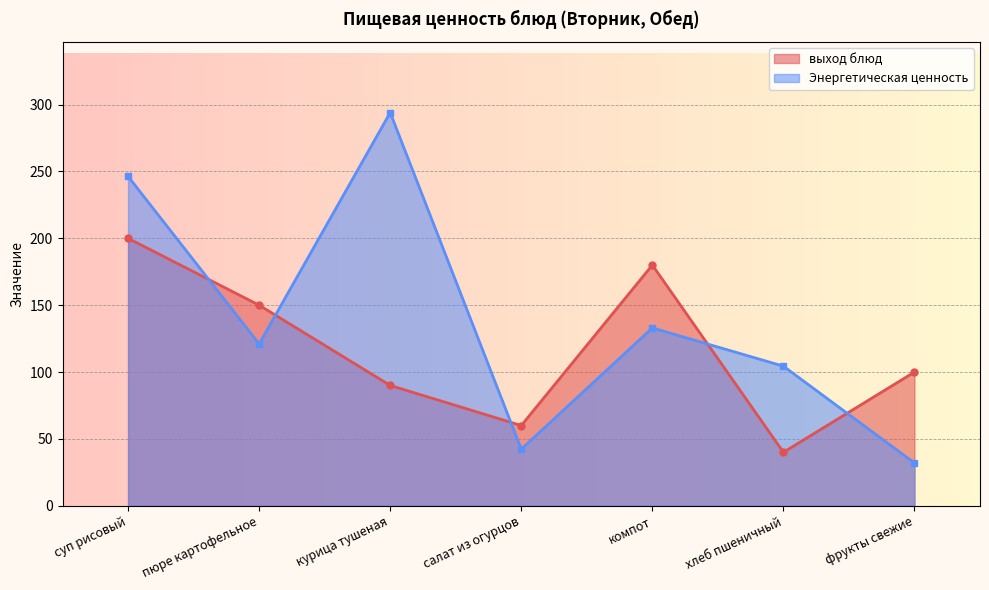

True or false: выход блюд has more than 1 points higher than both neighbors.

False